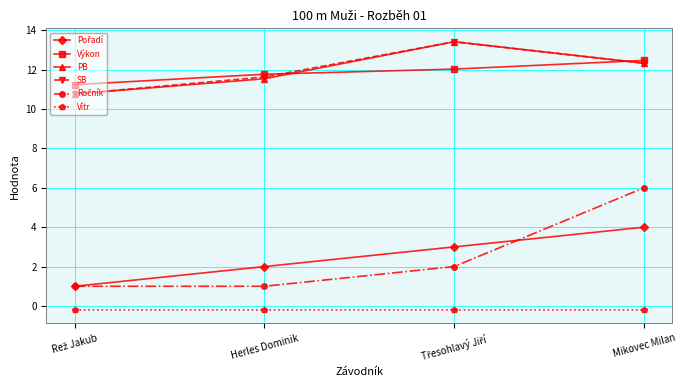

Does the chart display data point markers on the line(s)?

Yes